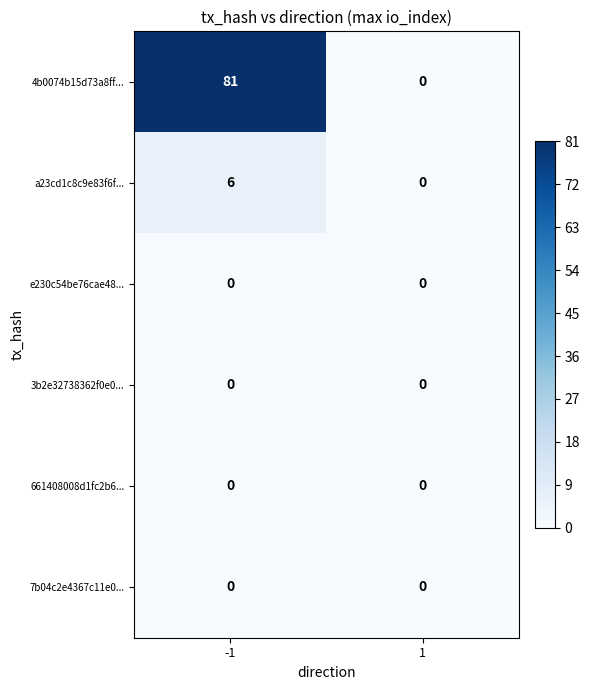

What is the difference between the a23cd1c8c9e83f6f... values at -1 and 1?

6